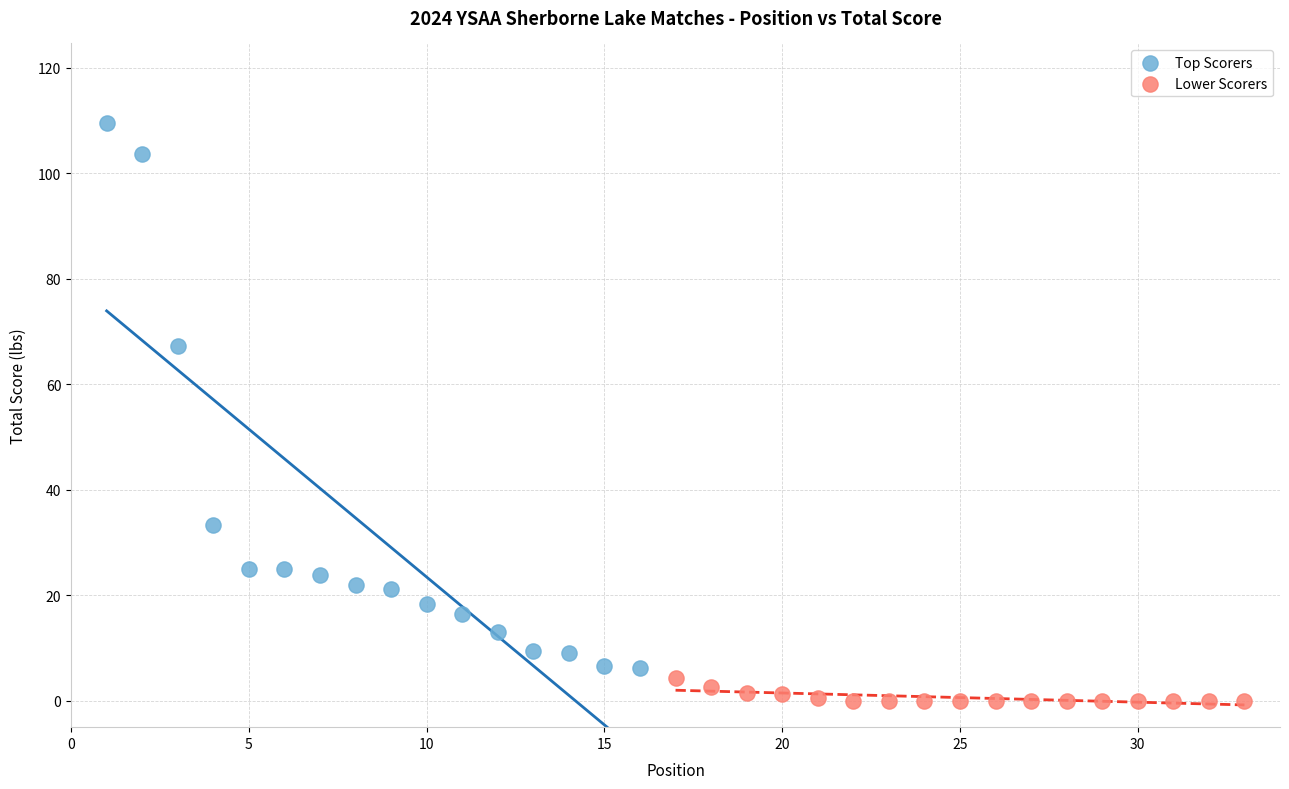

Which series has the widest spread of Y values?

Top Scorers